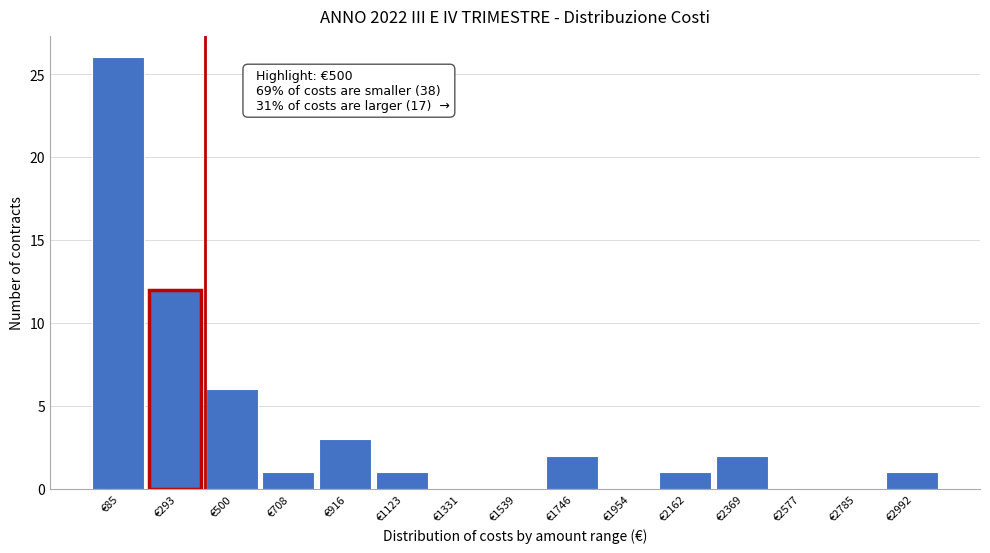

Reading left to right, what are all the values shown in this chart?

€85=26	€293=12	€500=6	€708=1	€916=3	€1123=1	€1331=0	€1539=0	€1746=2	€1954=0	€2162=1	€2369=2	€2577=0	€2785=0	€2992=1